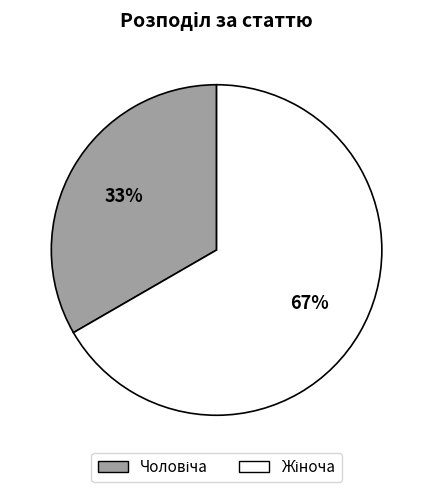

Is there any slice that represents more than half of the pie?

Yes